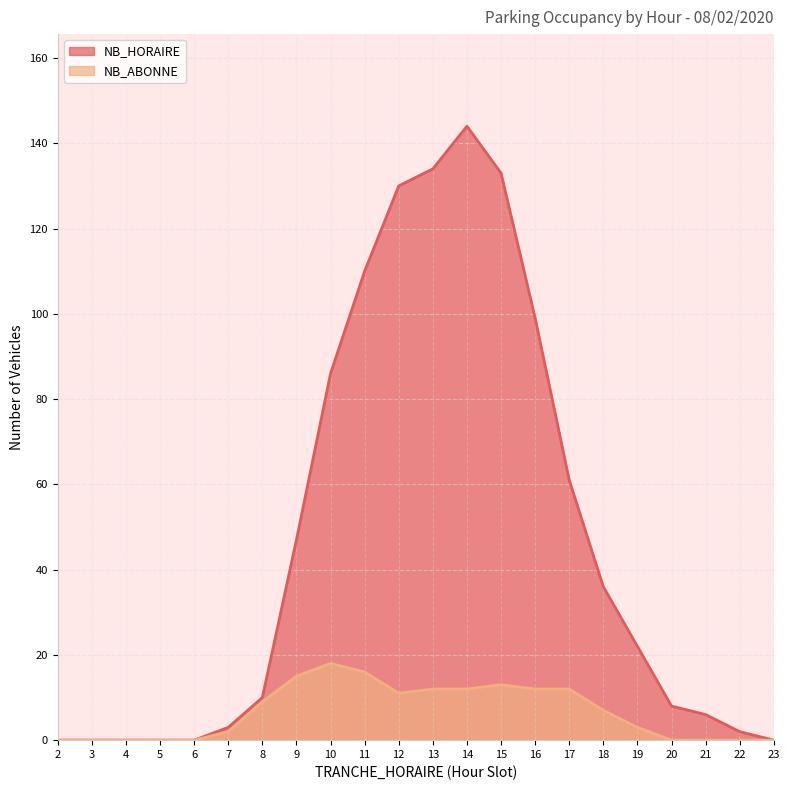

Which series changed the most between 6 and 15?

NB_HORAIRE